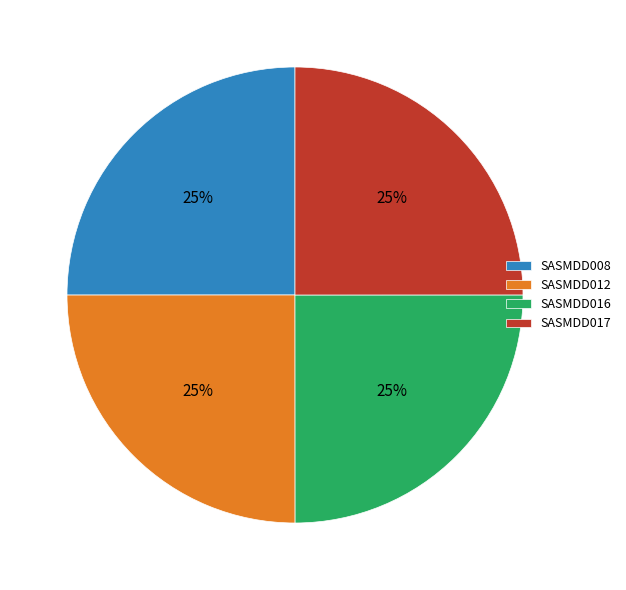

Does any single category account for the majority?

No